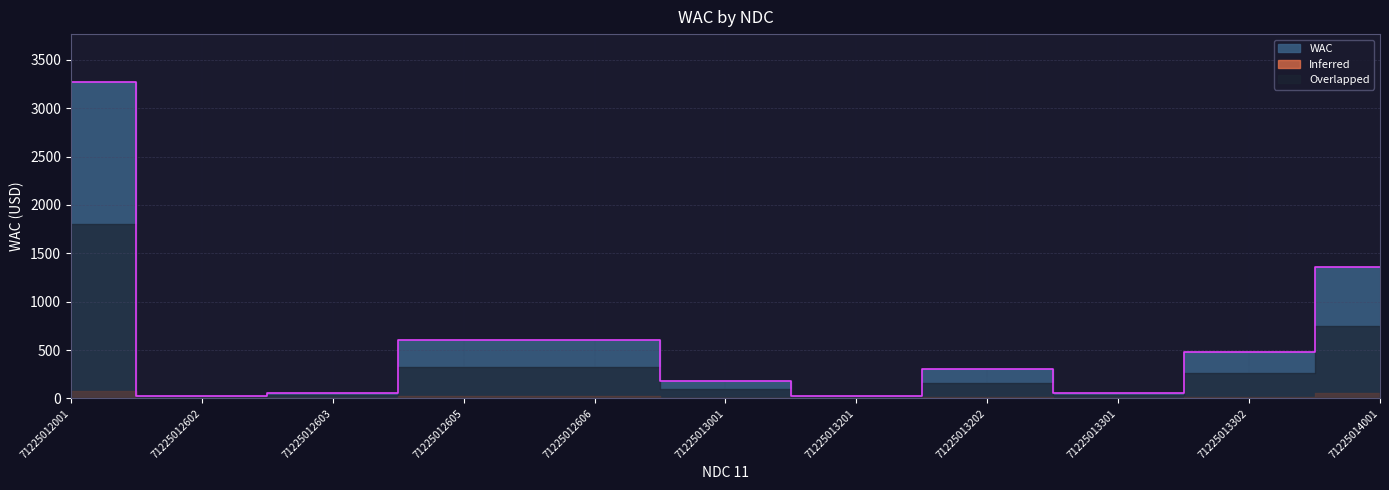

Rank the categories by value from highest to lowest.

71225012001, 71225014001, 71225012605, 71225012606, 71225013302, 71225013202, 71225013001, 71225012603, 71225013301, 71225012602, 71225013201